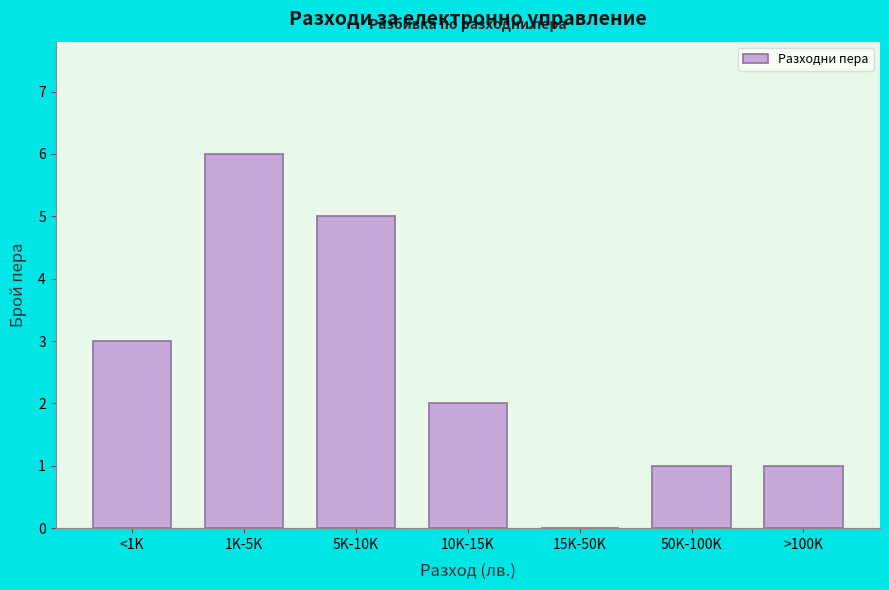

Reading right to left, extract all data points from this chart.

>100K=1	50K-100K=1	15K-50K=0	10K-15K=2	5K-10K=5	1K-5K=6	<1K=3